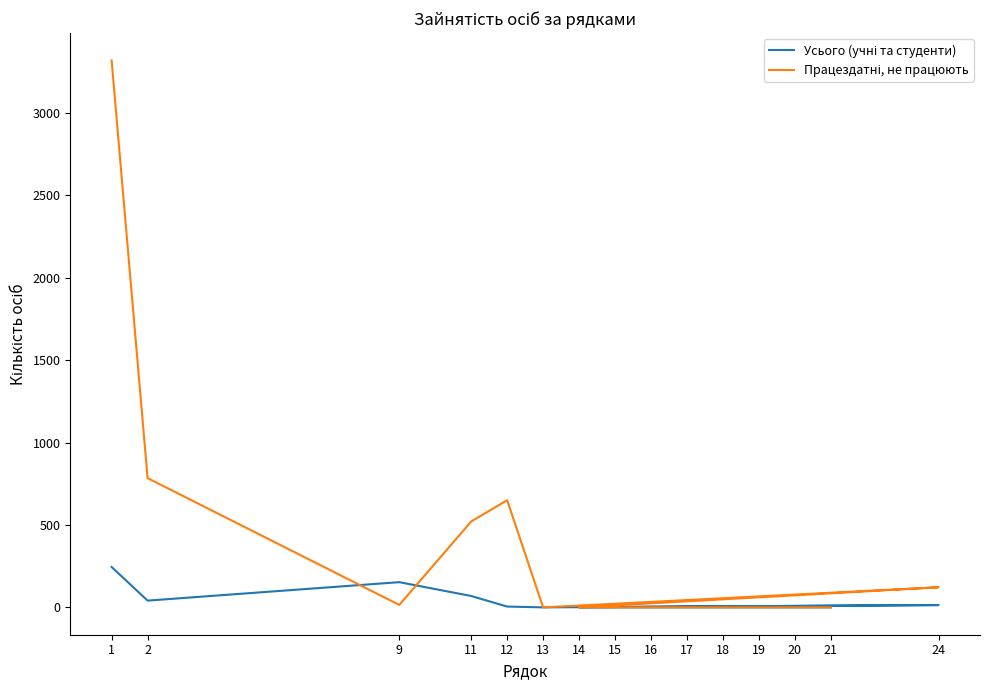

How many lines are shown in the chart?

2